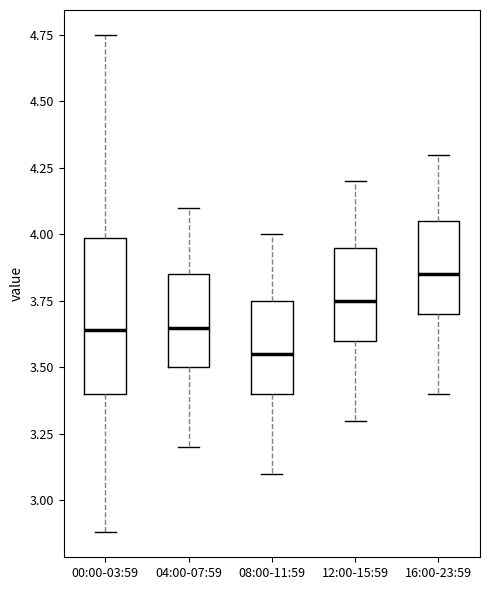

Where does the upper whisker of the box for 04:00-07:59 end on the y-axis? The values are not printed on the chart, so give them approximately, as read against the axis.

4.10